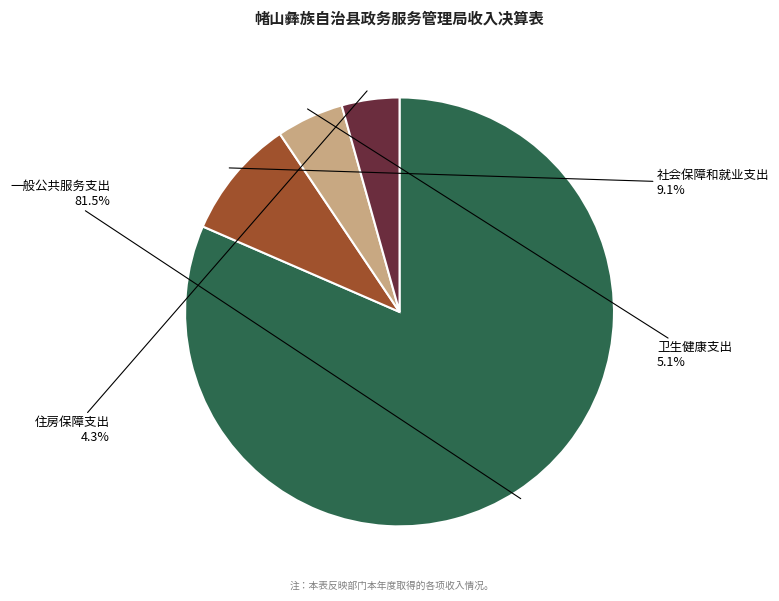

To the nearest percent, what portion does 住房保障支出 represent?

4%